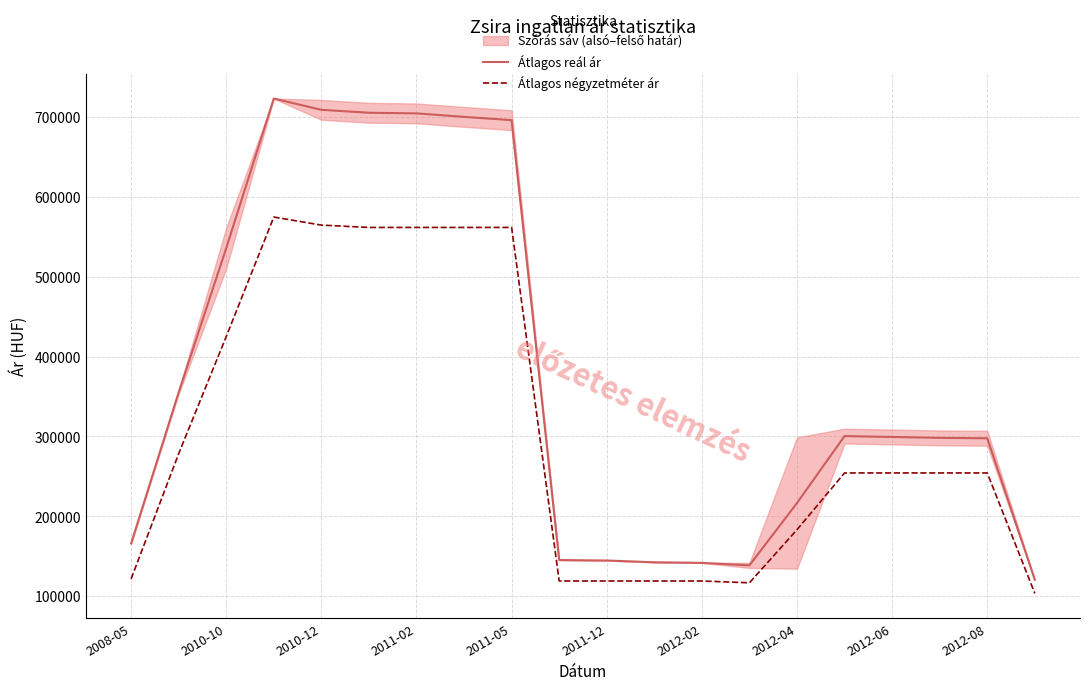

True or false: Átlagos négyzetméter ár and Átlagos reál ár cross at least once.

False